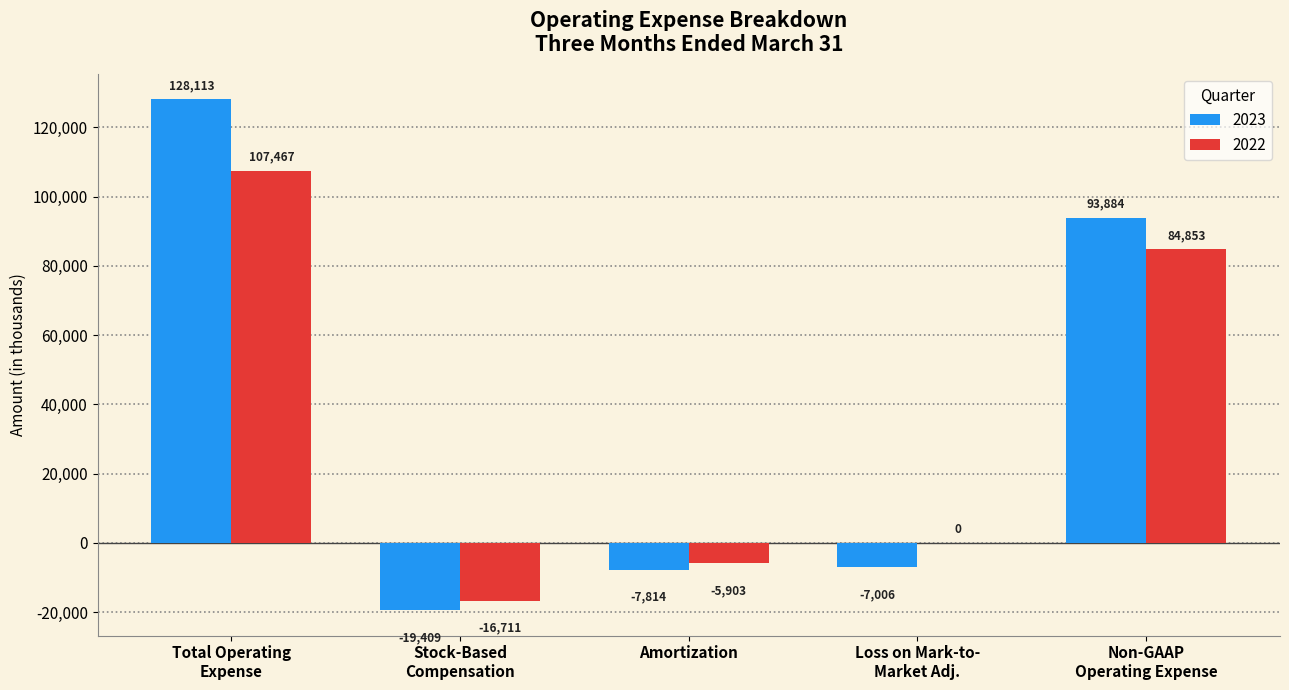

Does the chart contain stacked bars?

No